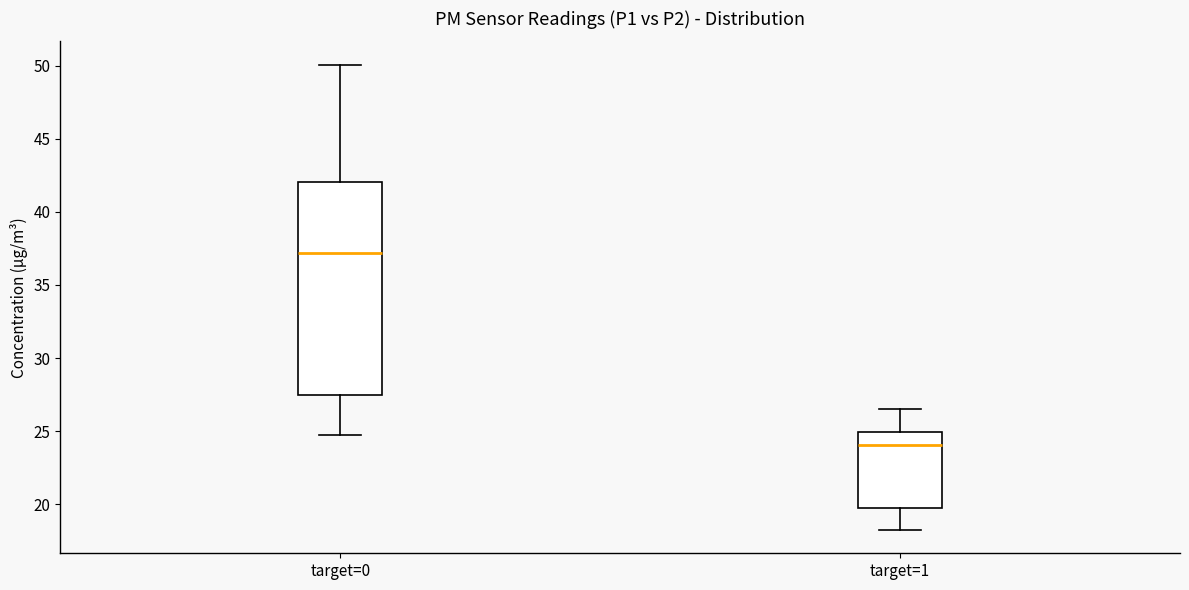

Where does the lower whisker of the box for target=0 end on the y-axis? The values are not printed on the chart, so give them approximately, as read against the axis.

24.5